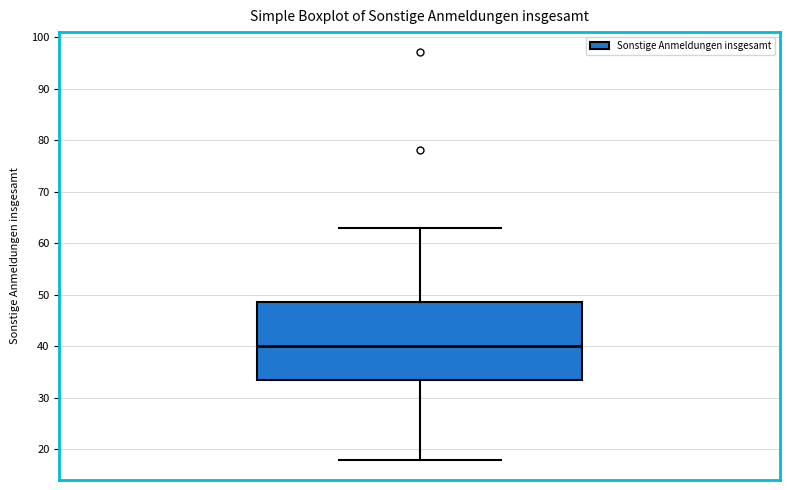

Where is the upper edge of the box on the y-axis? The values are not printed on the chart, so give them approximately, as read against the axis.

49